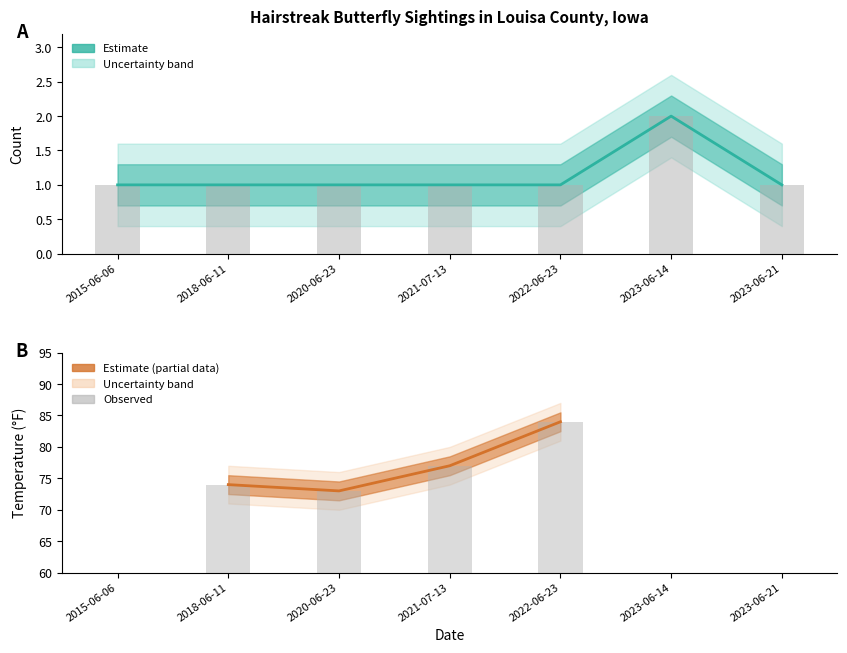

Does the chart contain stacked bars?

No